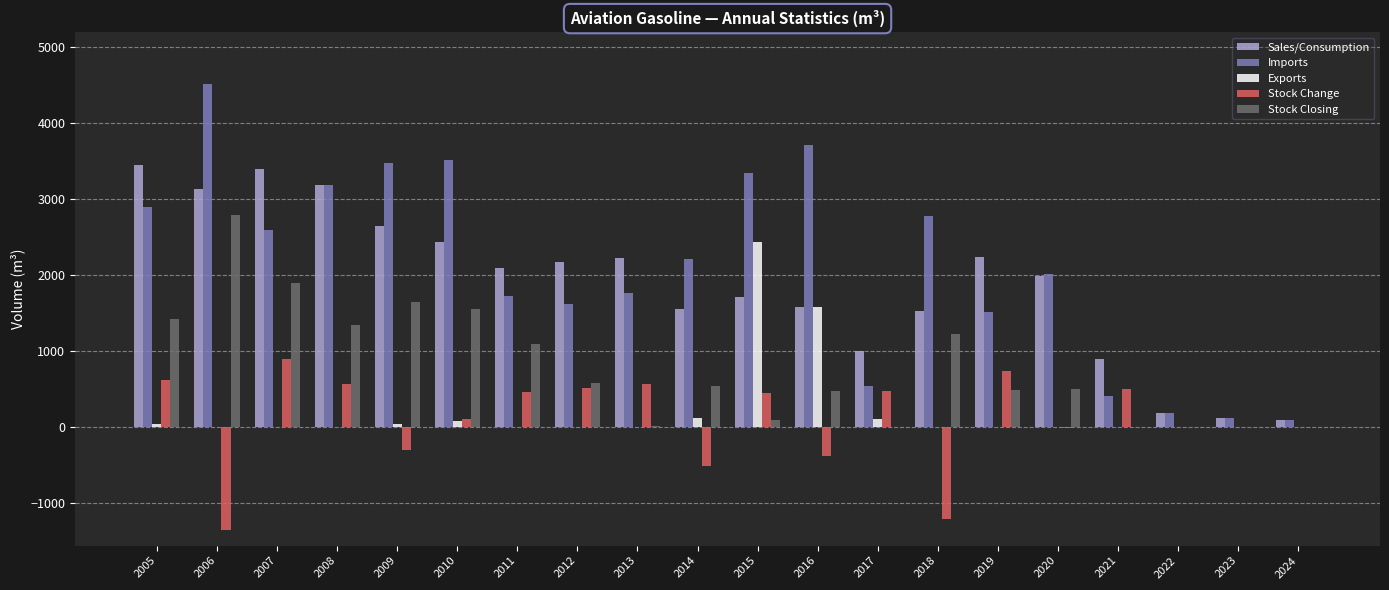

Count the number of categories in the chart.

20